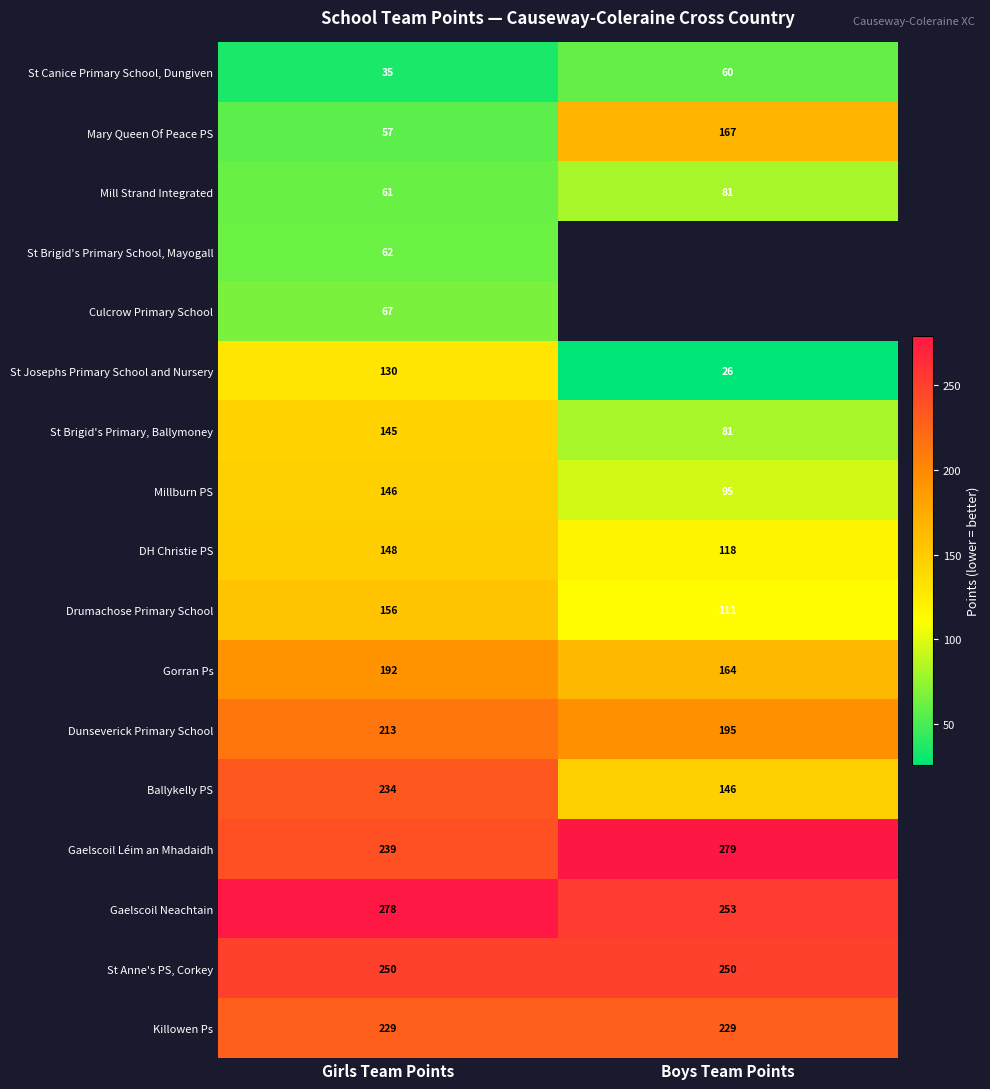

What is the spread (max minus min) of values at Girls Team Points?

243